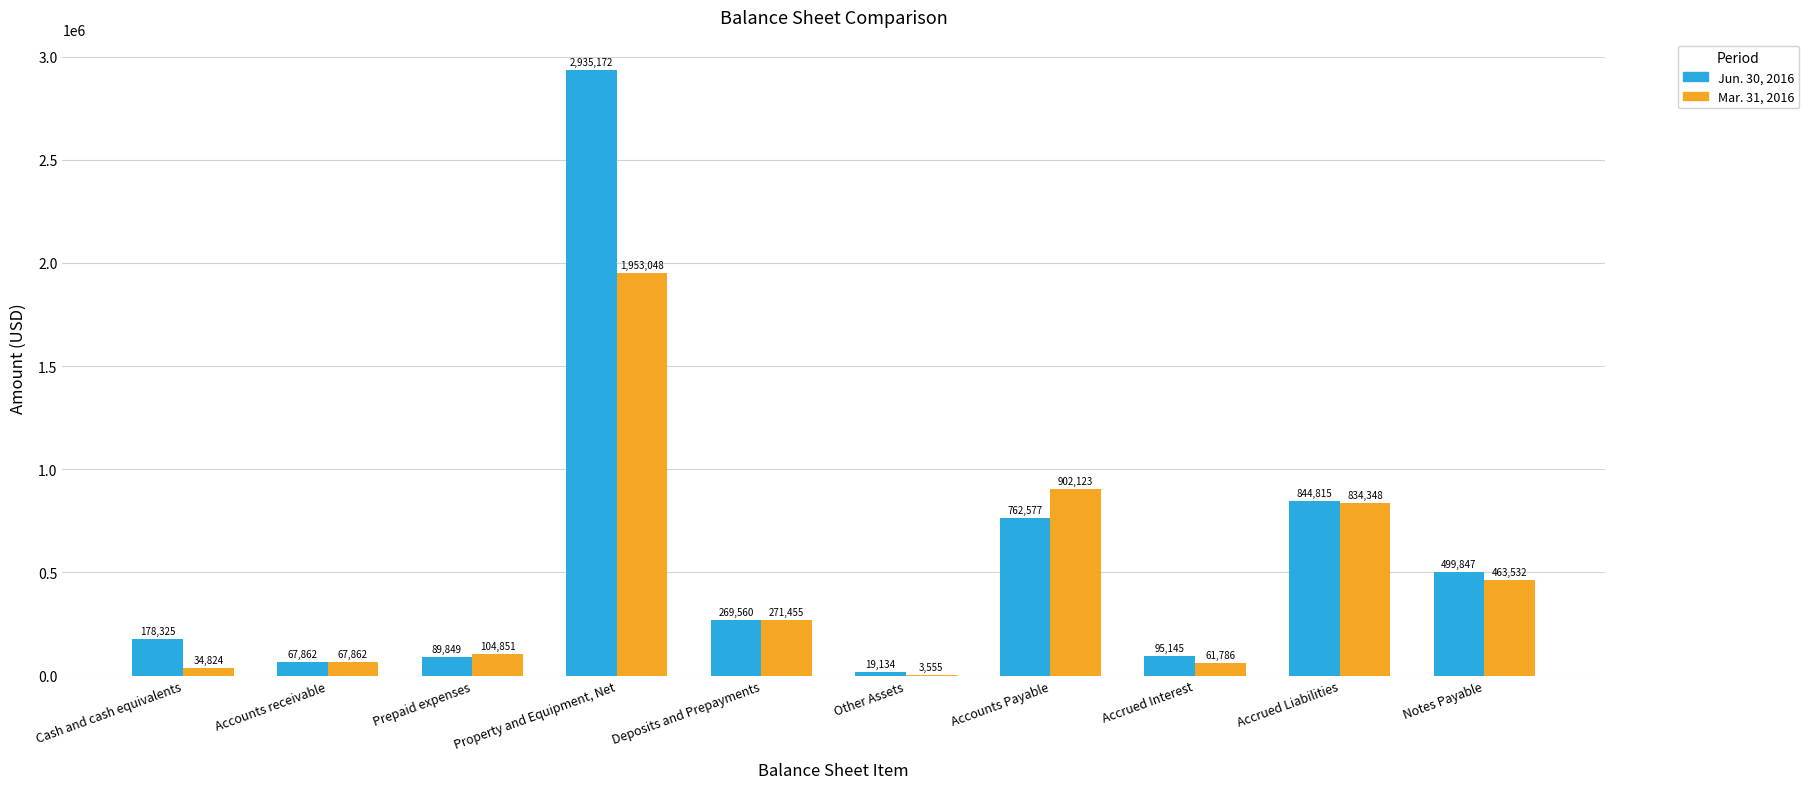

What is the maximum value shown in the chart?

2935172